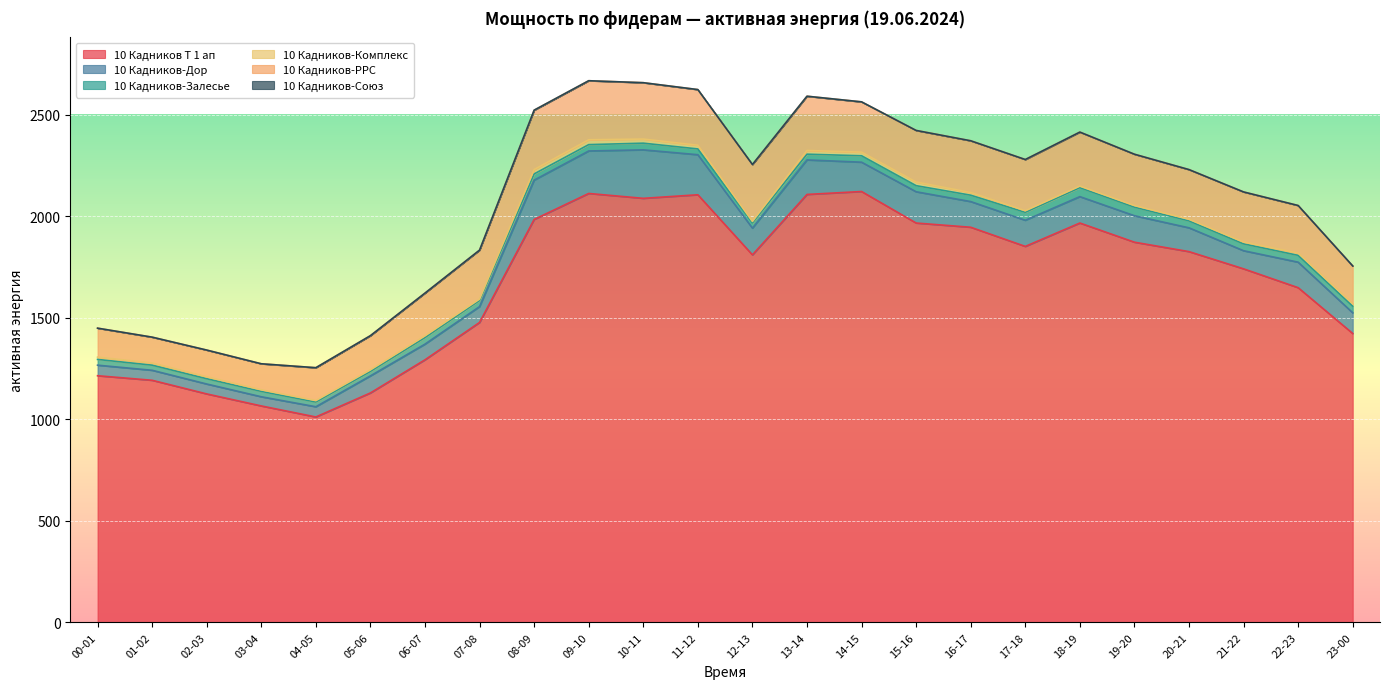

True or false: 10 Кадников Т 1 ап and 10 Кадников-Союз intersect in this chart.

False